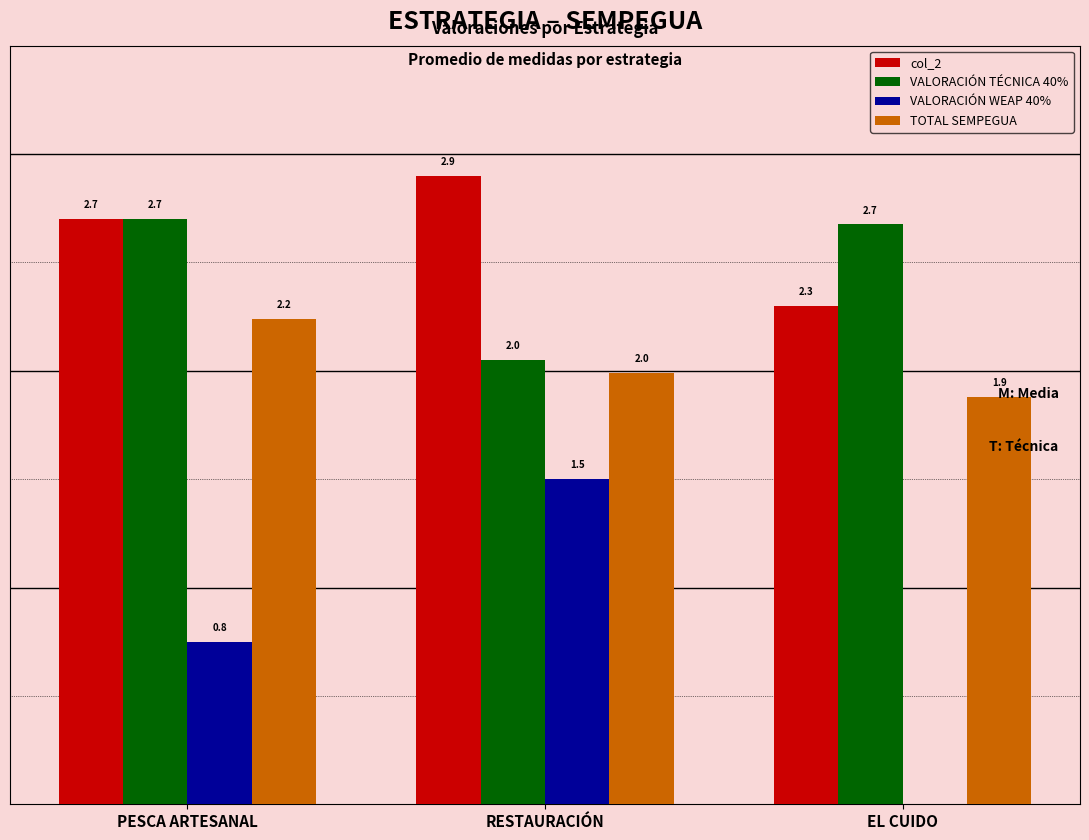

At which label is col_2 closest to 2?

EL CUIDO